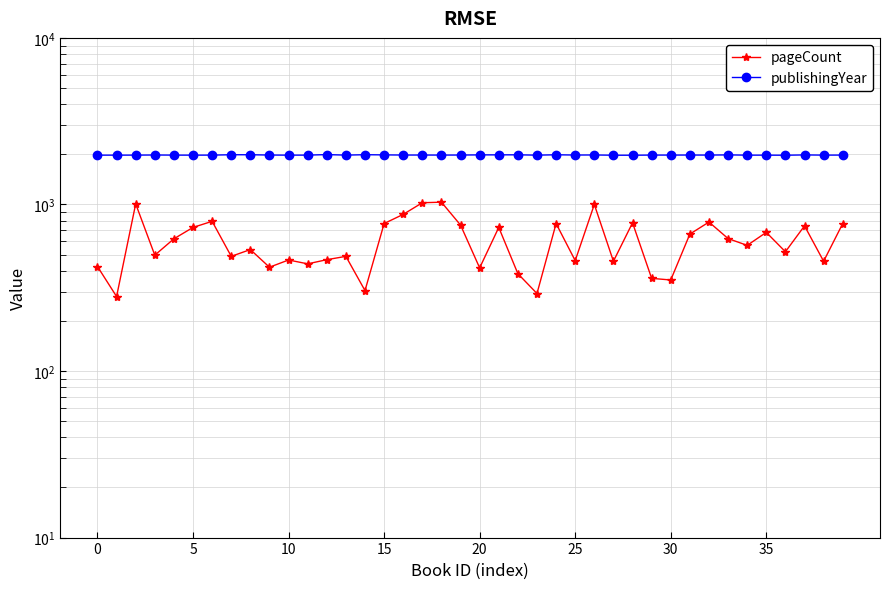

Reading left to right, extract all data points from this chart.

pageCount: 424	280	1008	496	622	728	792	488	536	420	464	440	466	488	304	768	872	1024	1032	752	416	728	384	292	768	460	1000	456	776	360	352	664	784	624	568	680	520	744	456	768
publishingYear: 1977	1977	1978	1981	1978	1977	1978	1988	1988	1980	1977	1978	1992	1978	1989	1984	1980	1980	1979	1980	1984	1985	1986	1977	1987	1980	1982	1975	1975	1979	1979	1980	1979	1984	1977	1977	1975	1983	1978	1979